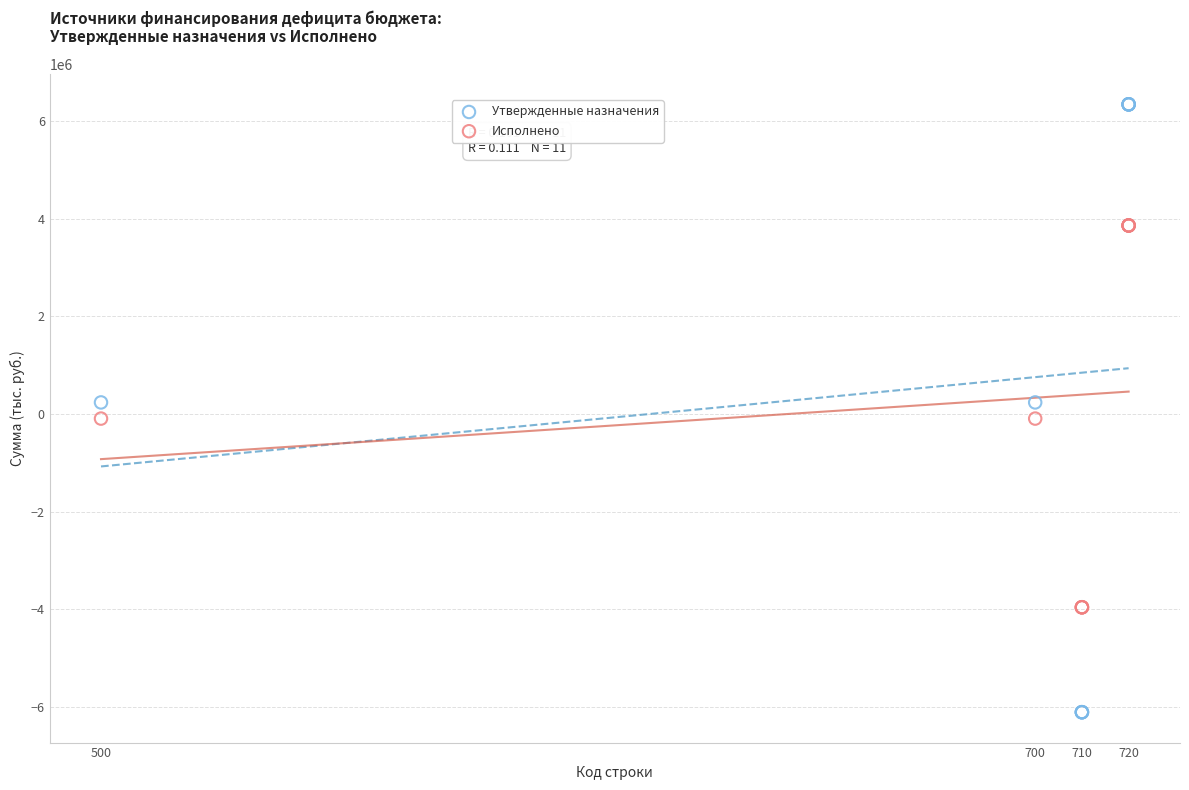

Which series has the widest spread of Y values?

Утвержденные назначения